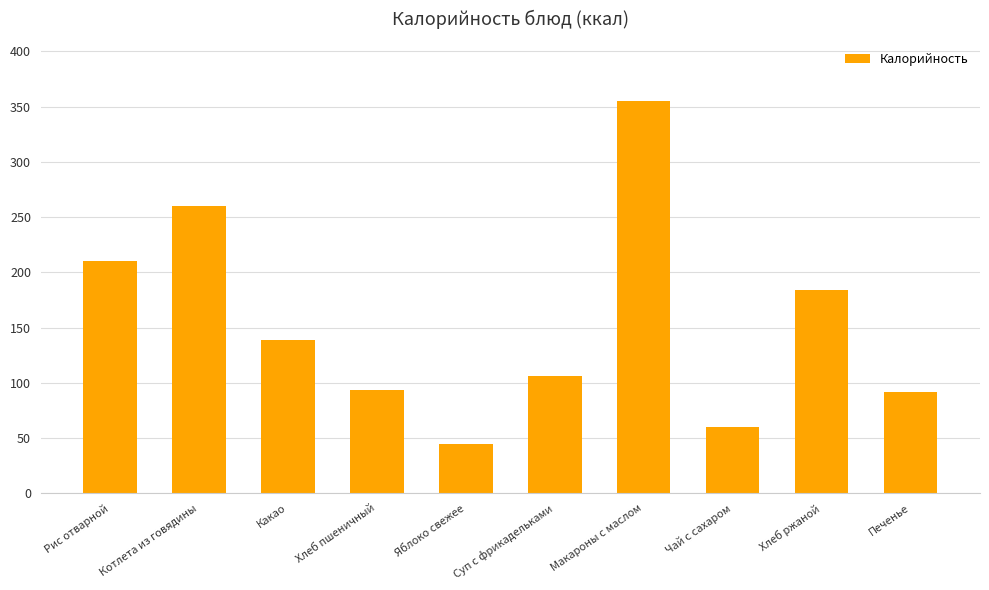

Approximately how many times larger is the value at Печенье compared to Яблоко свежее?

2.1